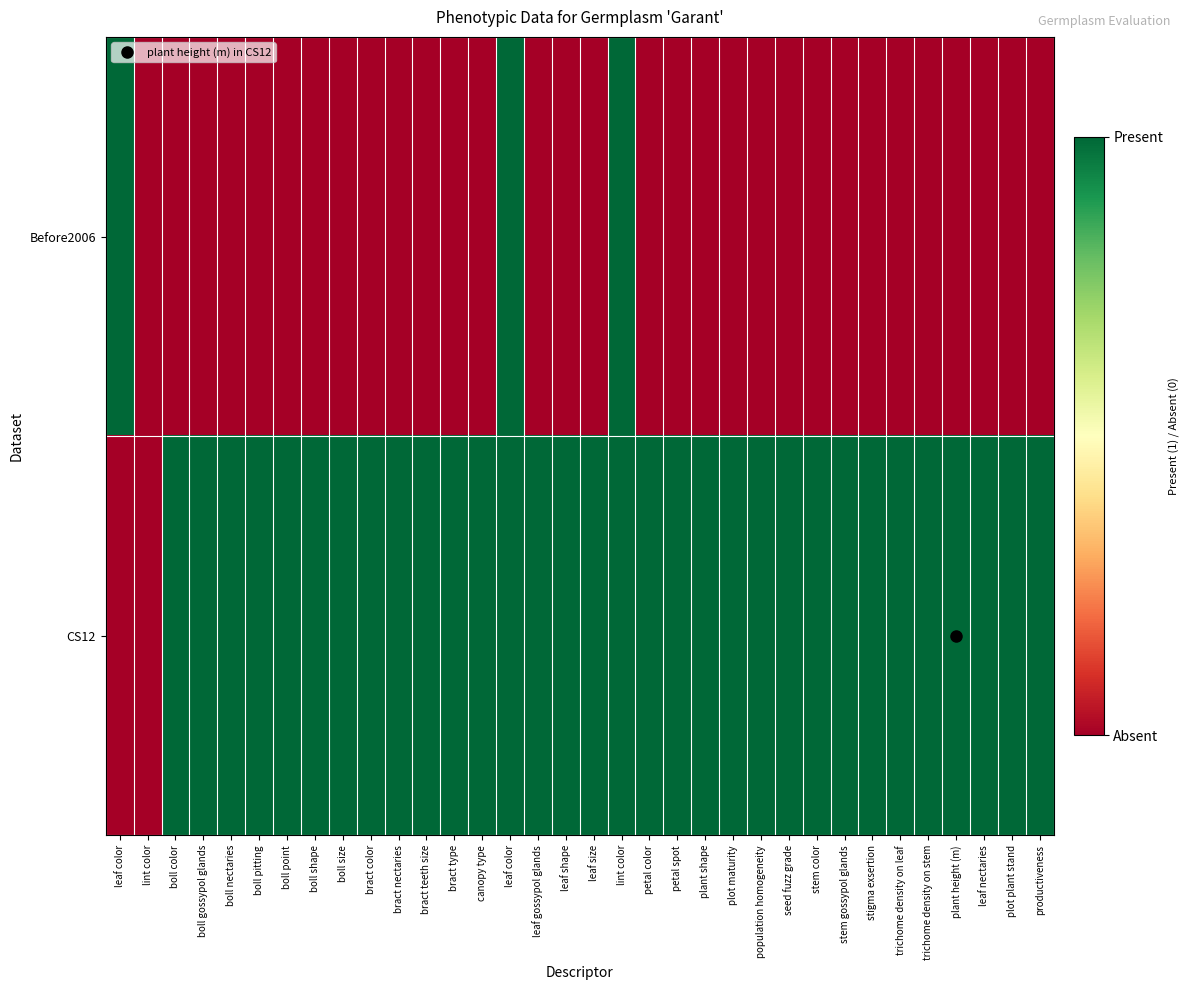

At how many categories does at least one series exceed 0?

33